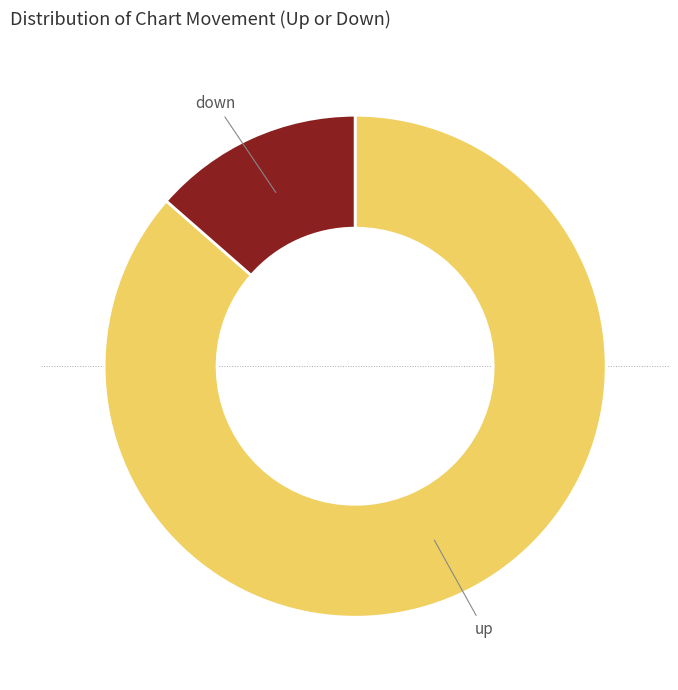

Combined, do up and down account for over 50%?

Yes